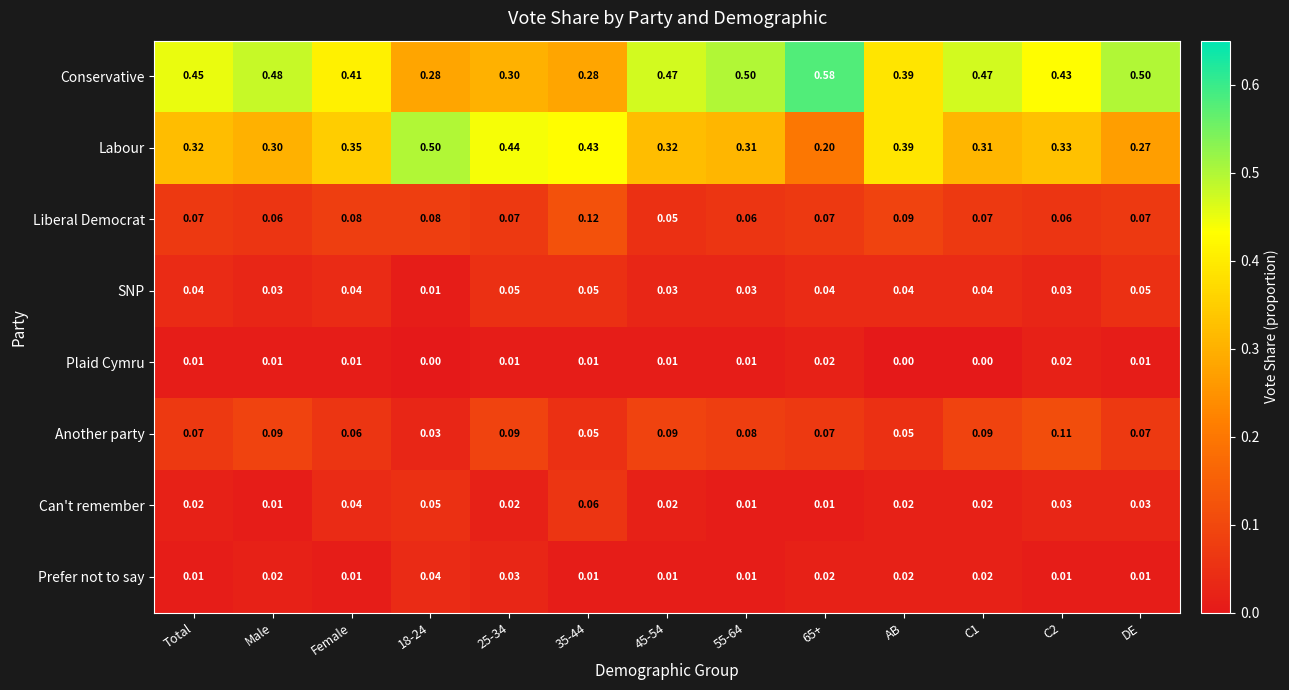

Is the value of Can't remember at 65+ greater than the value of Another party at Total?

No